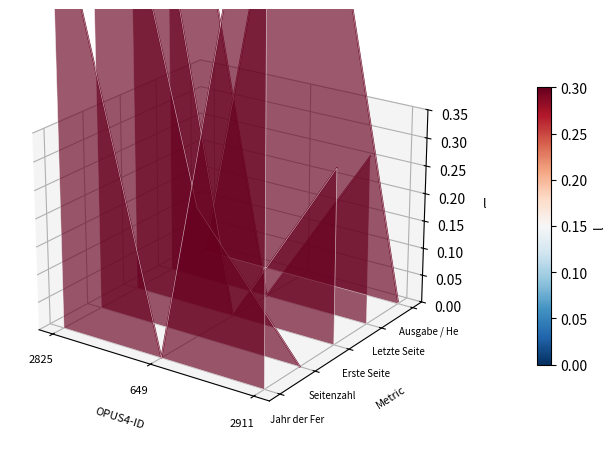

Reading right to left, list all the values displayed in this chart.

Jahr der Fertigstellung: 0.2	-0.1	0.1
Seitenzahl: -0.1	0.0	0.2
Erste Seite: 0.0	-0.0	0.2
Letzte Seite: 0.0	-0.0	0.2
Ausgabe / Heft: -0.0	0.2	-0.0